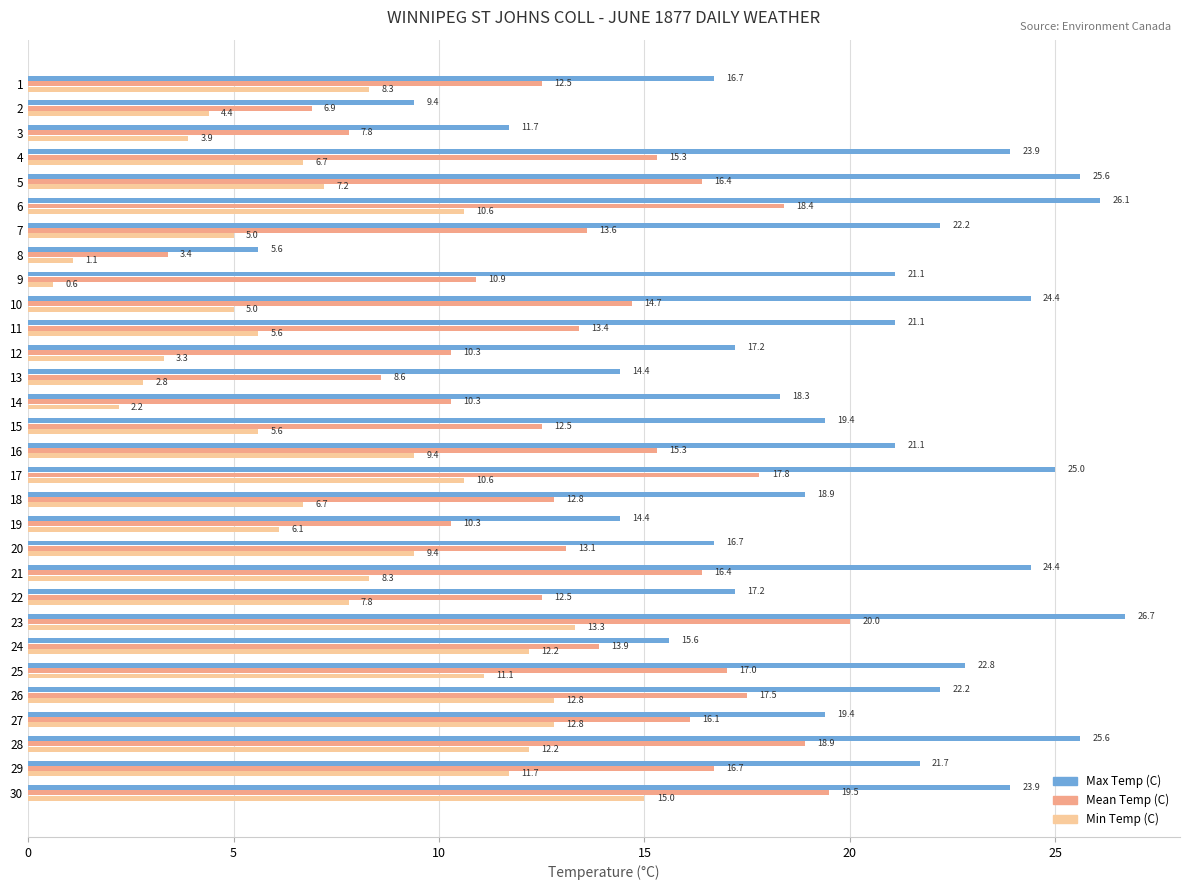

True or false: Min Temp (C) has a value of 21.2 at 28.

False